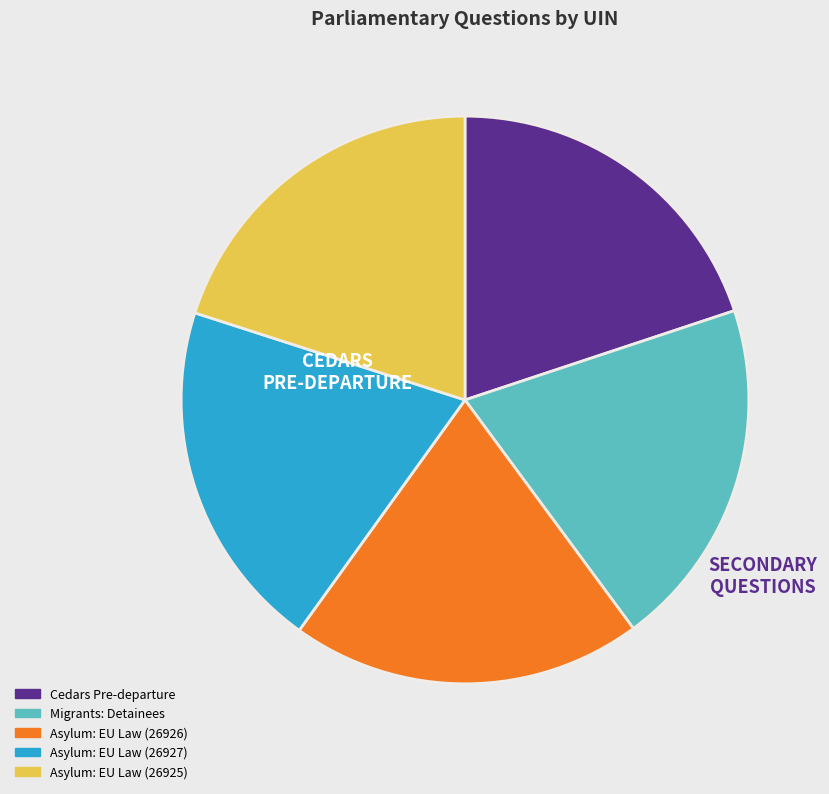

Is it true that Migrants: Detainees is 34% of the pie?

False